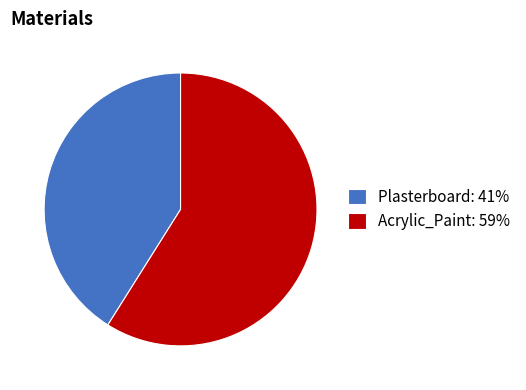

Which category has the smallest portion of the pie?

Plasterboard